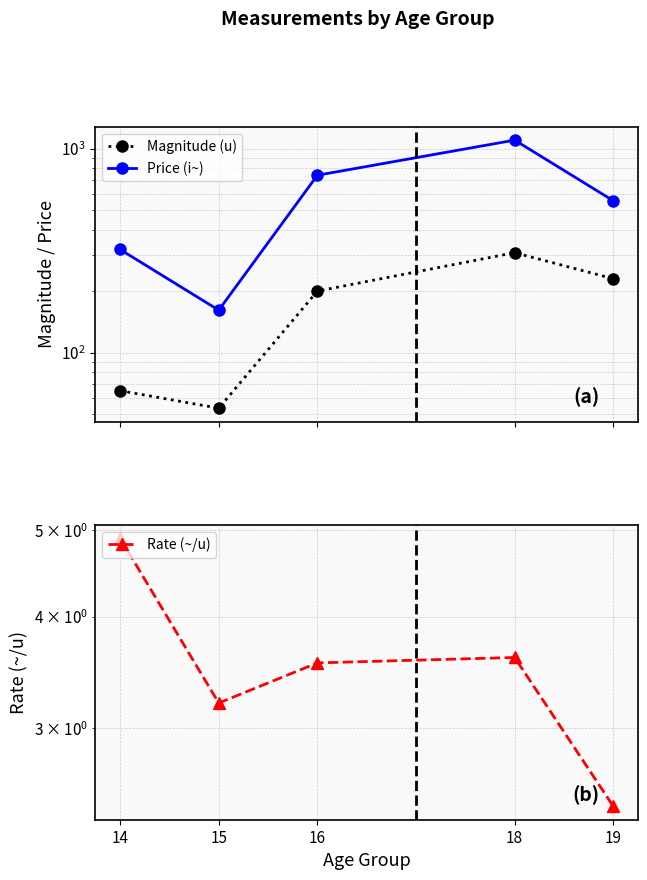

Which series has the largest total across all categories?

Price (i~)